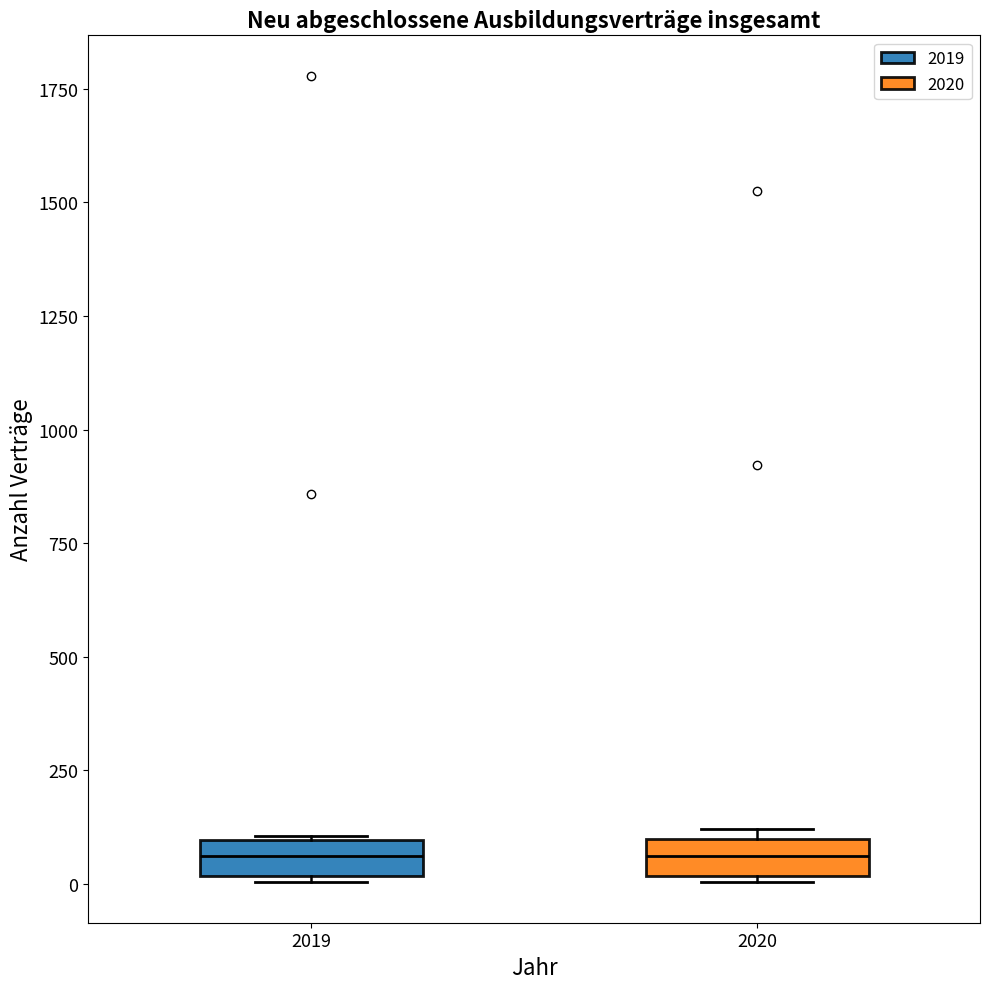

Reading left to right, transcribe this box plot: for each box, give where its median line is, the range the box spans, and where its two whiskers end, as read against the y-axis. The values are not printed on the chart, so give them approximately, as read against the axis.

2019: median 50, box 0 to 100, whiskers 0 to 100
2020: median 50, box 0 to 100, whiskers 0 to 100 (just above the box's upper edge)